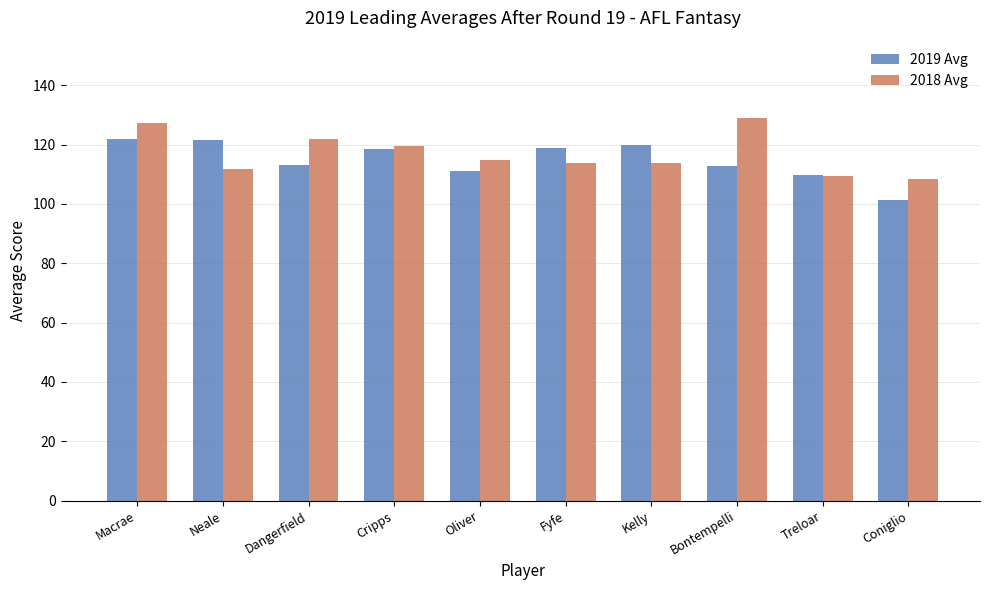

What is the difference between the maximum and minimum values in the 2019 Avg series?

20.7